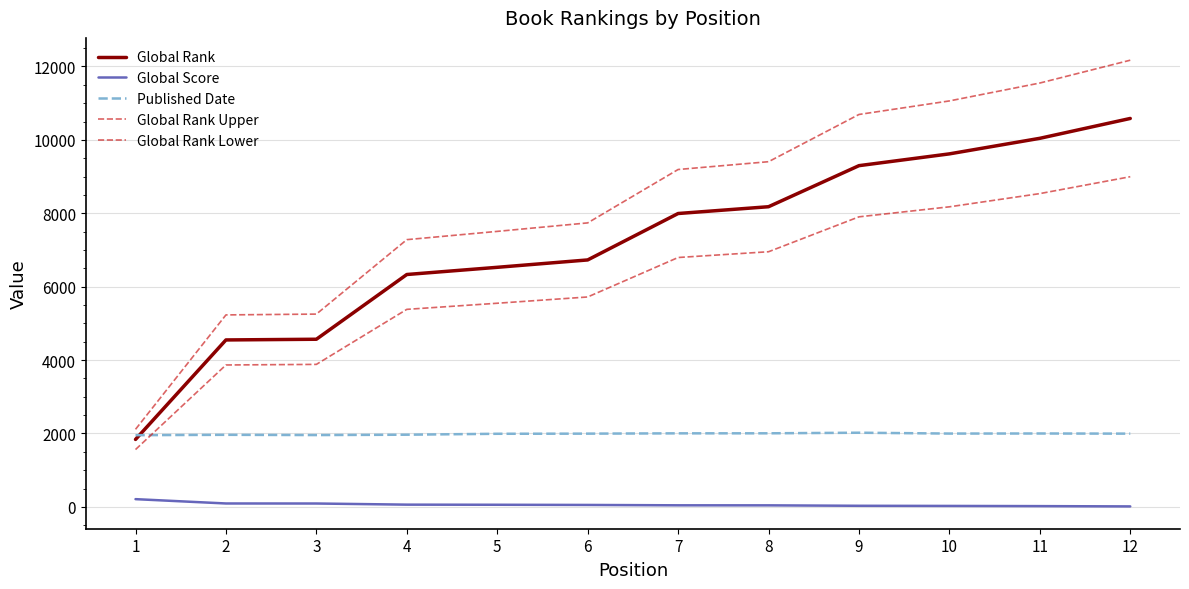

Is this an area chart (filled region under the line)?

No